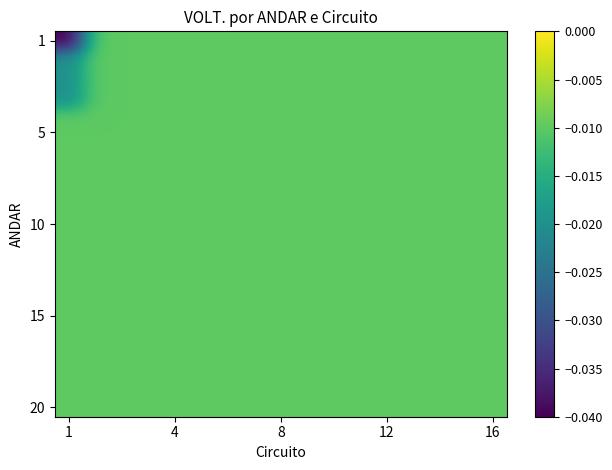

Which series has the largest range (max minus min)?

1